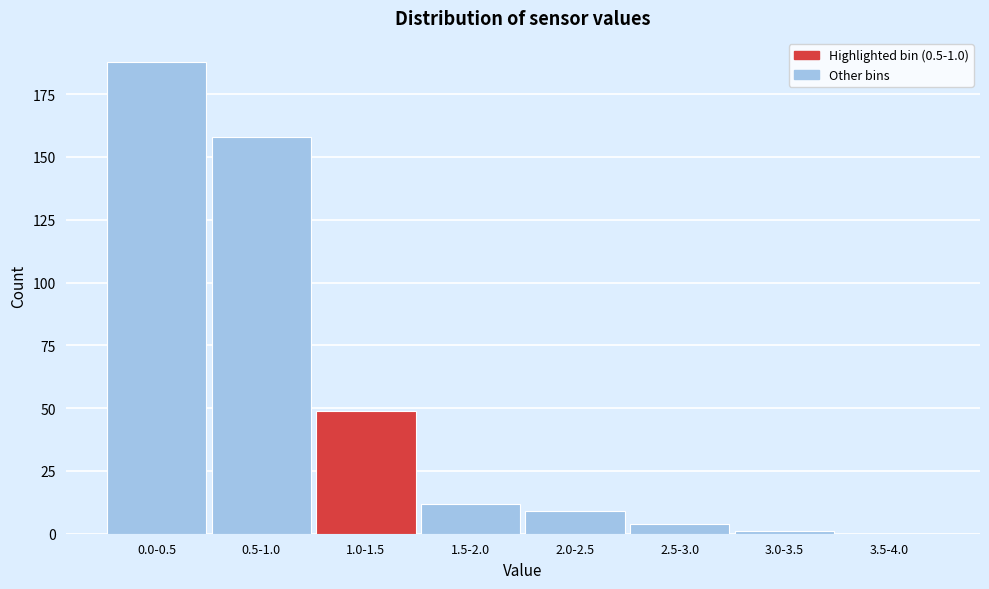

Reading left to right, what are all the values shown in this chart?

0.0-0.5=188	0.5-1.0=158	1.0-1.5=49	1.5-2.0=12	2.0-2.5=9	2.5-3.0=4	3.0-3.5=1	3.5-4.0=0